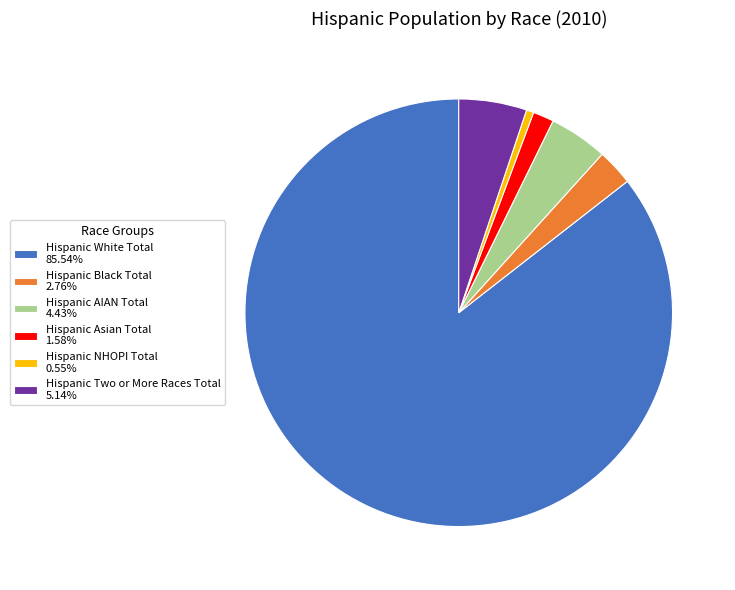

Is there a majority slice in this chart?

Yes